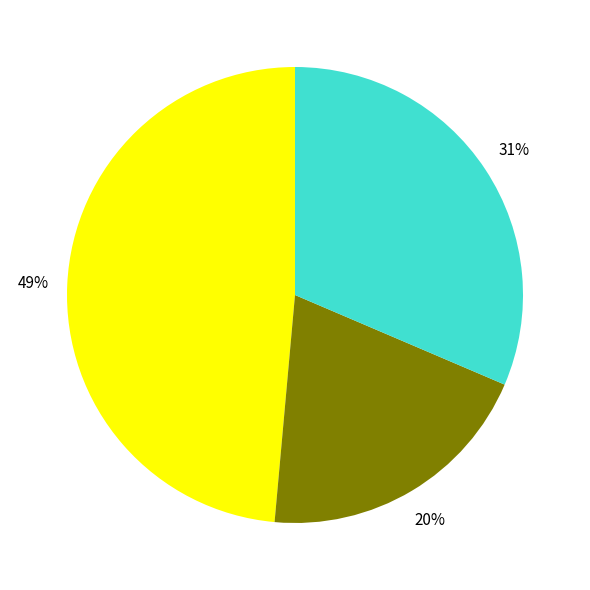

Count the number of slices in the pie.

3